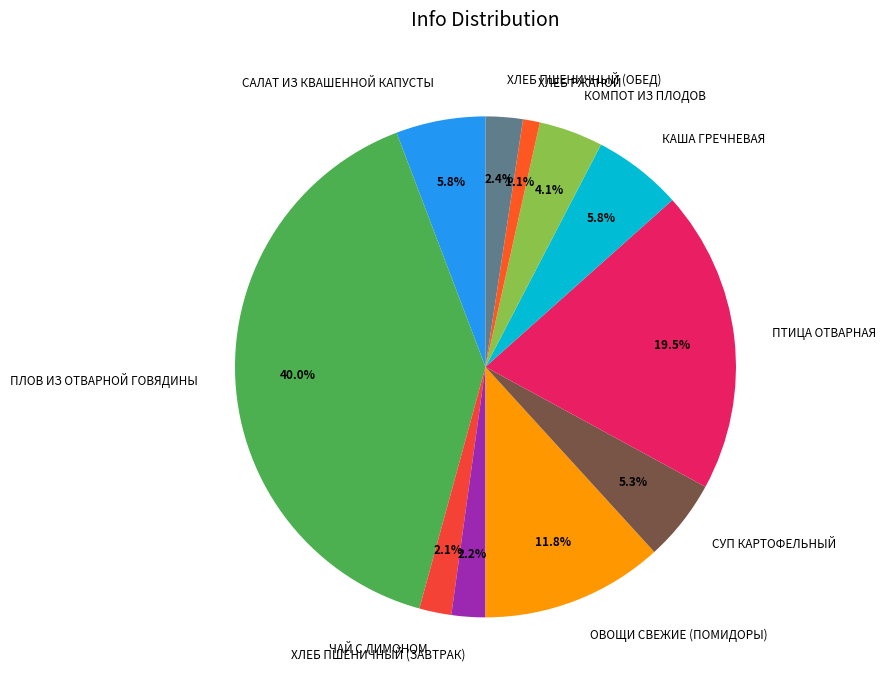

Is ХЛЕБ РЖАНОЙ the majority of the pie?

No